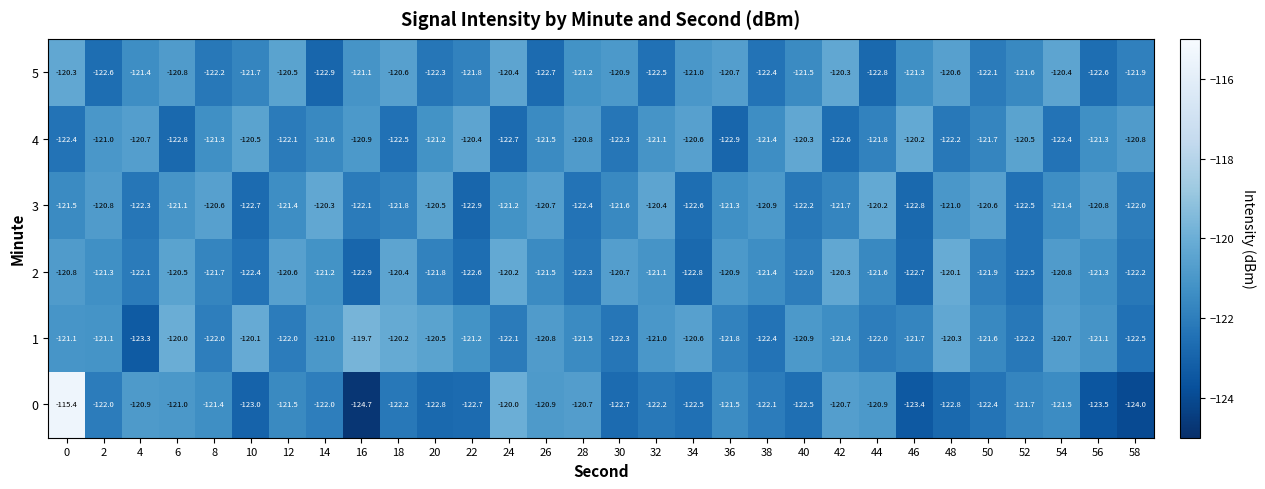

What is the sum of the 1 values at 0 and 2?

-242.2